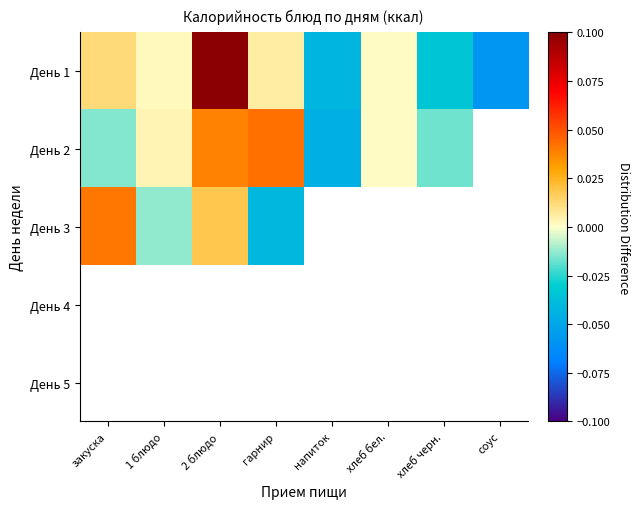

Count the number of data series in this chart.

5